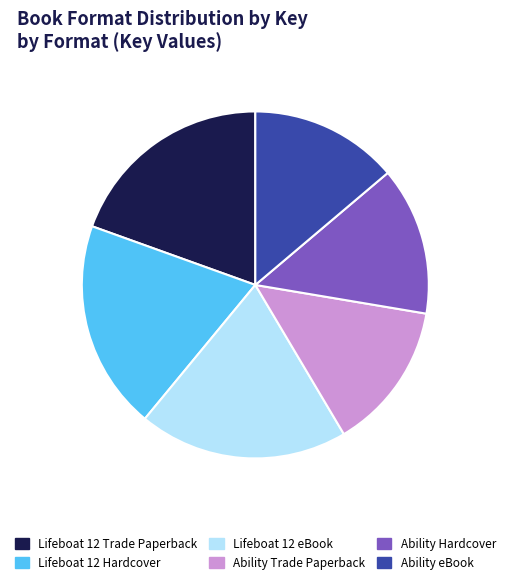

Approximately how many times larger is the value at Ability Trade Paperback compared to Lifeboat 12 Hardcover?

0.7